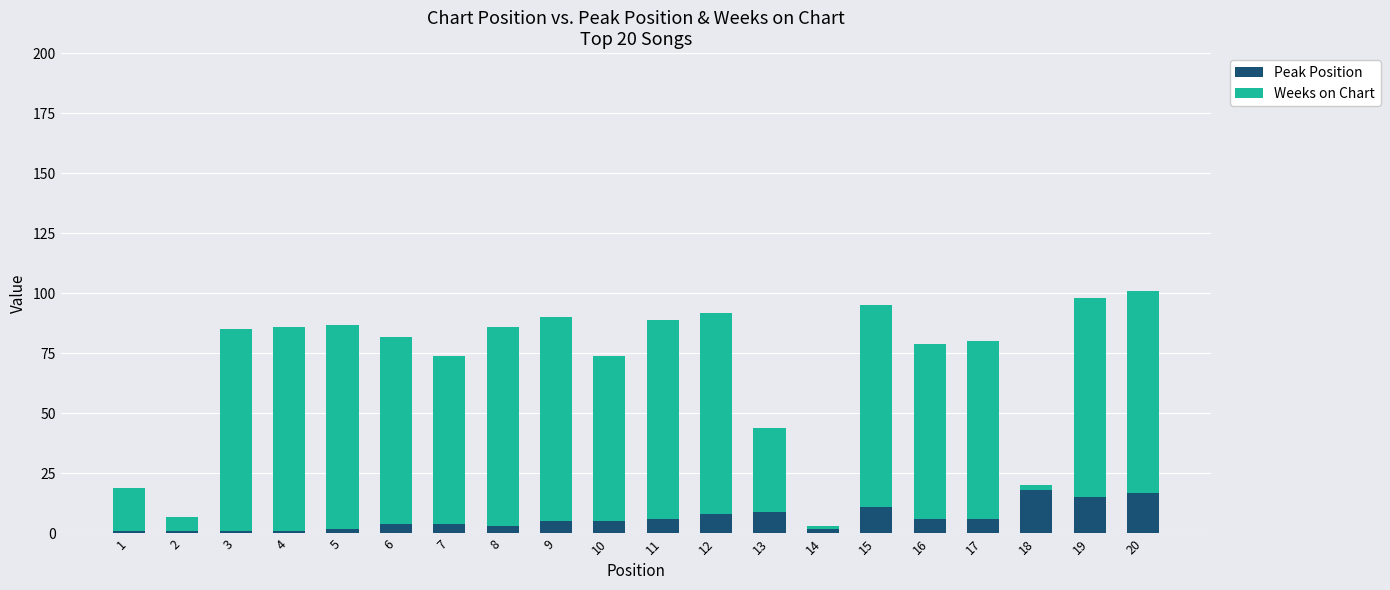

What is the sum of all Peak Position values?

125